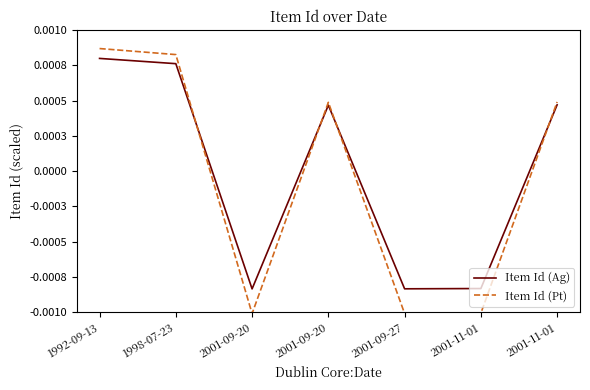

Which category has the lowest value across all series?

2001-09-20